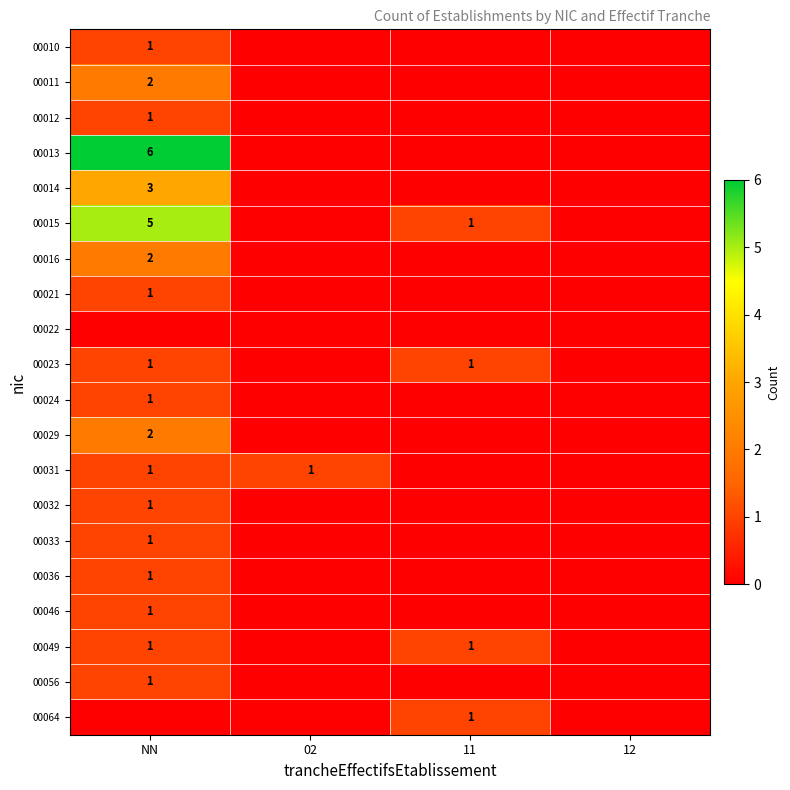

At how many categories does at least one series exceed 1?

1